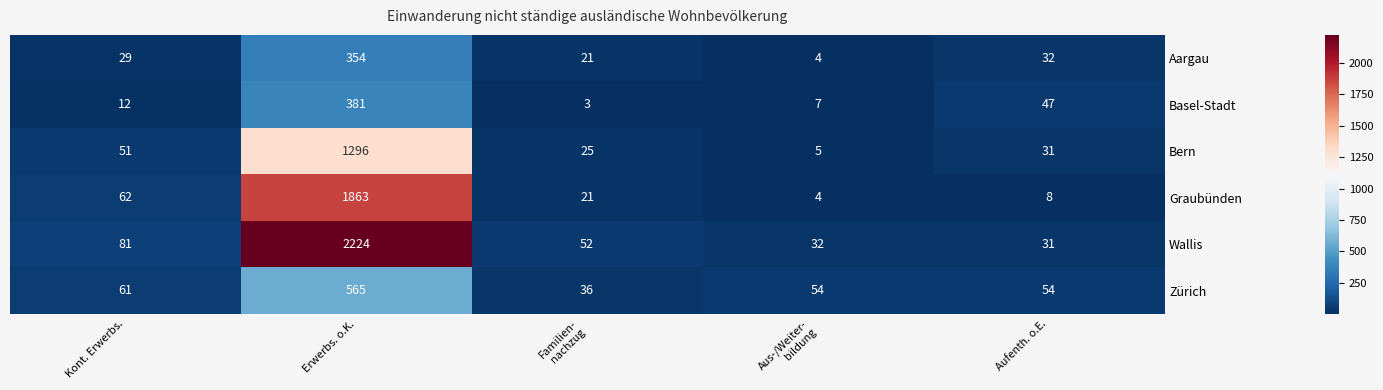

Is it true that Wallis equals 3028 at Erwerbs. o.K.?

False